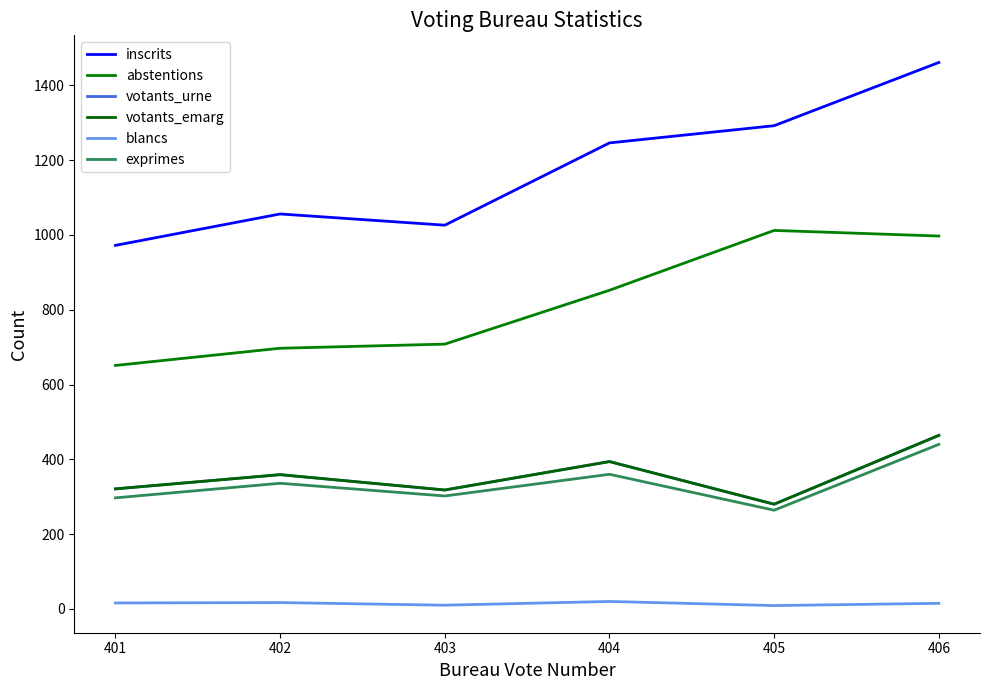

Is the value of abstentions at 401 greater than the value of votants_emarg at 404?

Yes